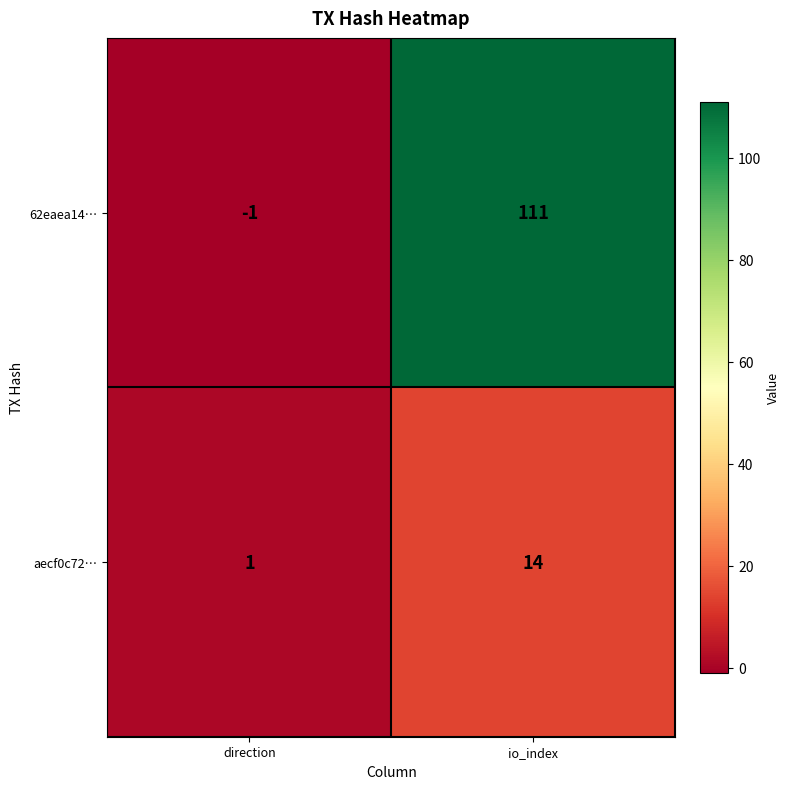

What is the sum of the aecf0c72… values at io_index and direction?

15